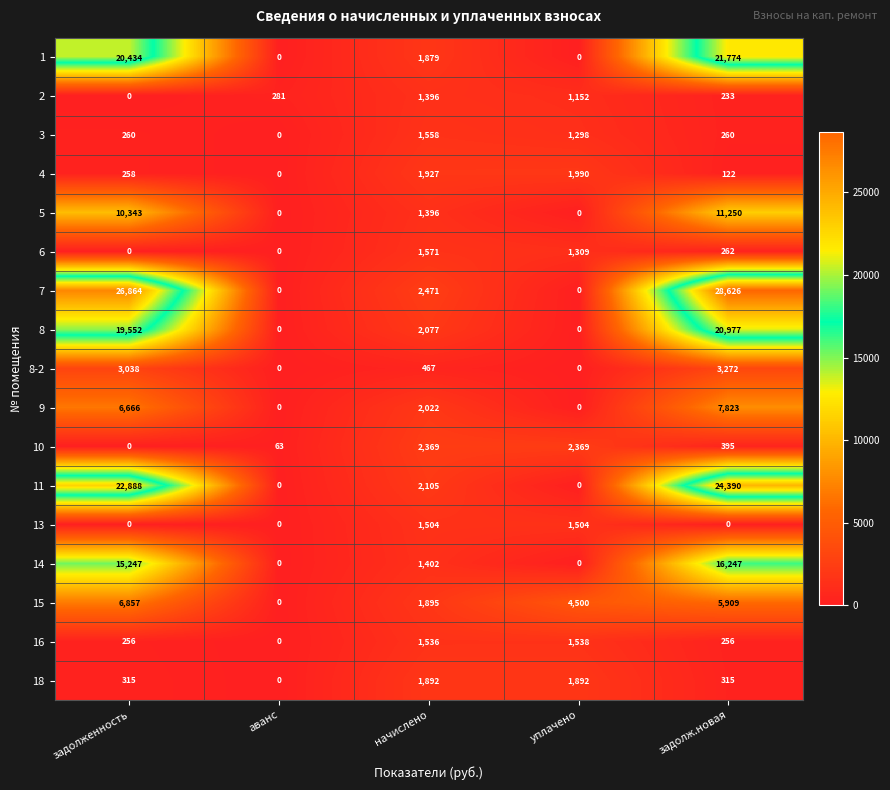

What is the sum of all 4 values?

4297